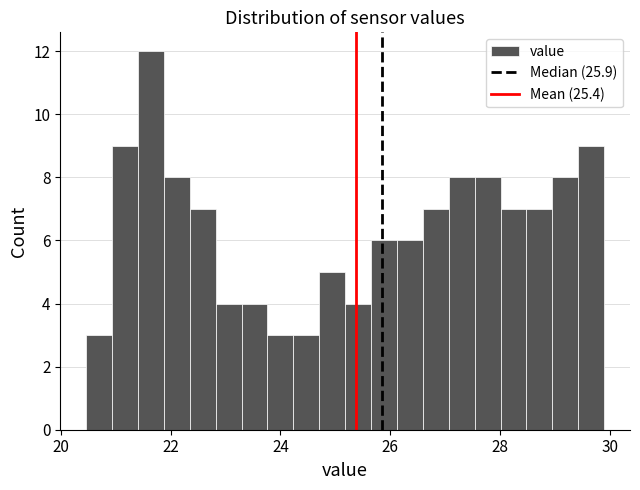

Read against the x-axis, roughly where is the centre of the tallest bar?

21.6